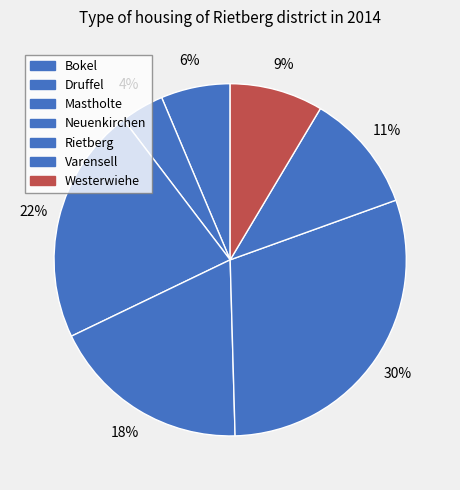

Count the number of slices in the pie.

7